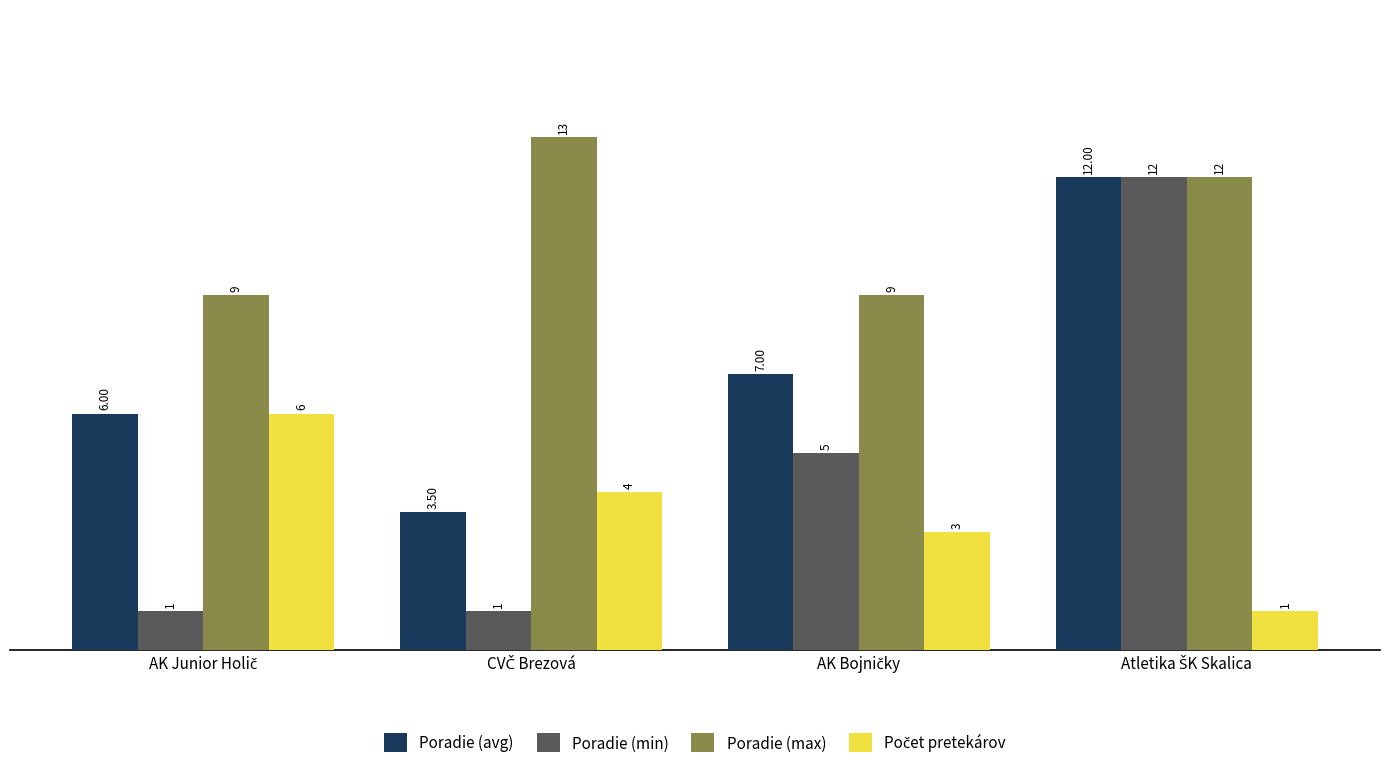

What is the difference between the maximum and minimum values in the Poradie (min) series?

11.0